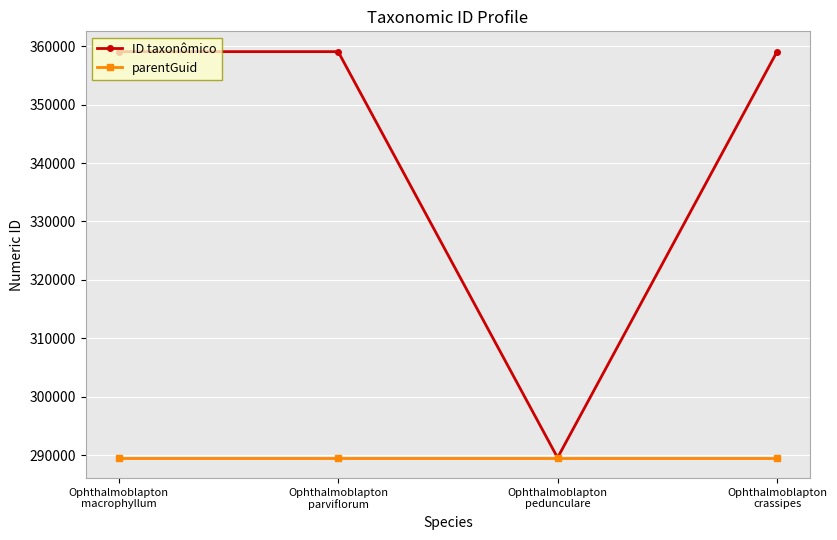

List the series in order of their peak value, highest first.

ID taxonômico, parentGuid